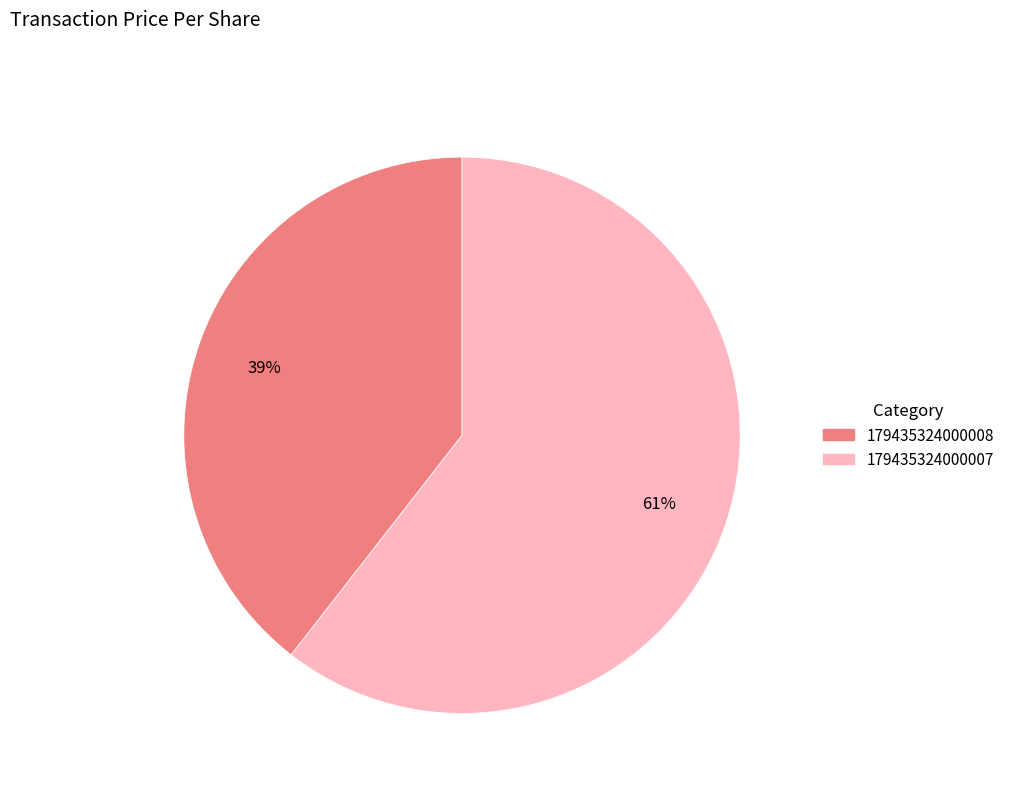

What is the majority slice?

179435324000007